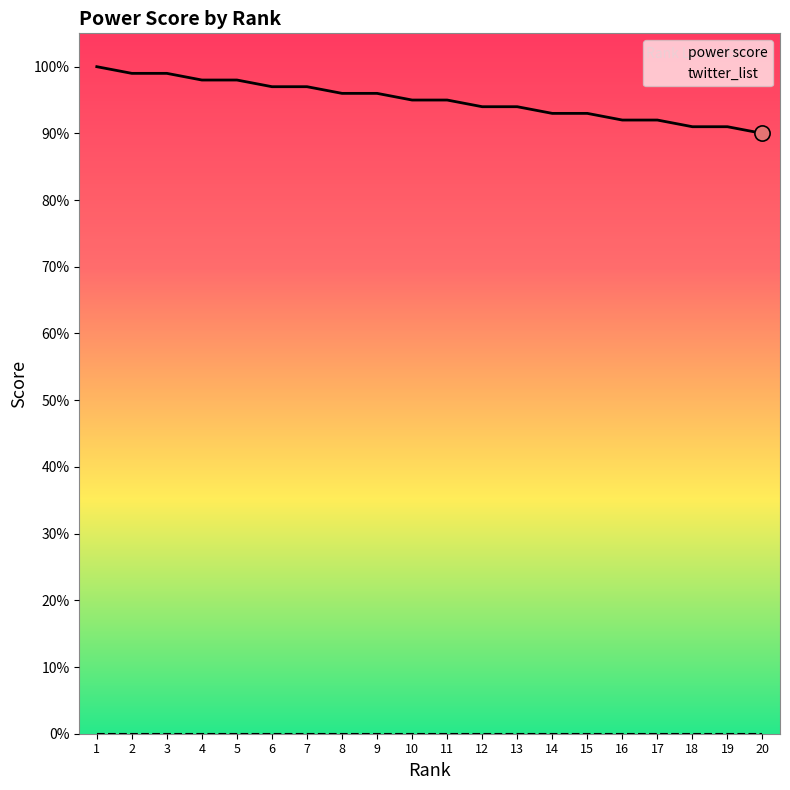

Is the value of twitter_list at 15 greater than the value of power score at 14?

No